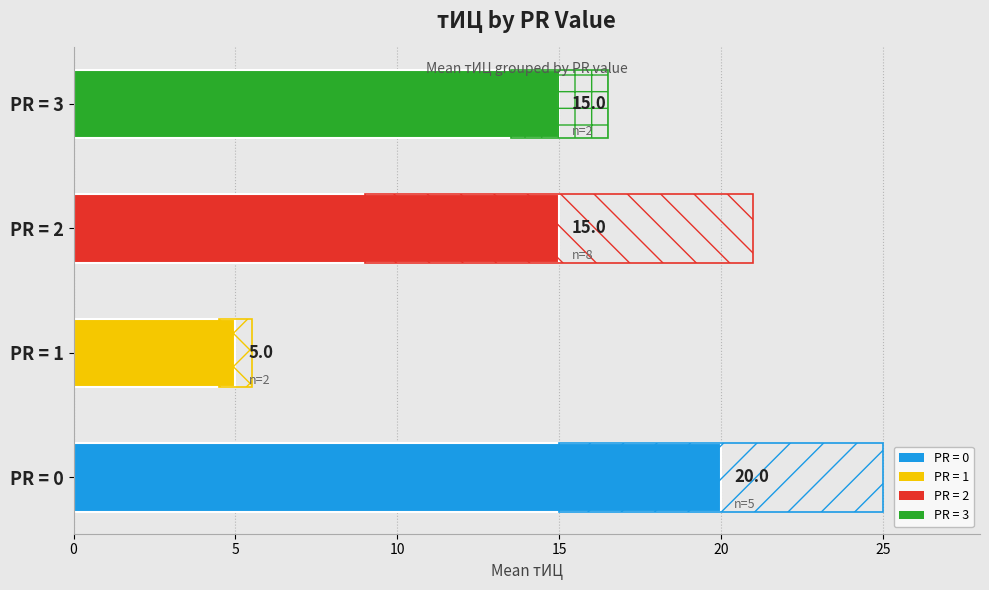

What is the sum of the values at PR = 0 and PR = 1?

25